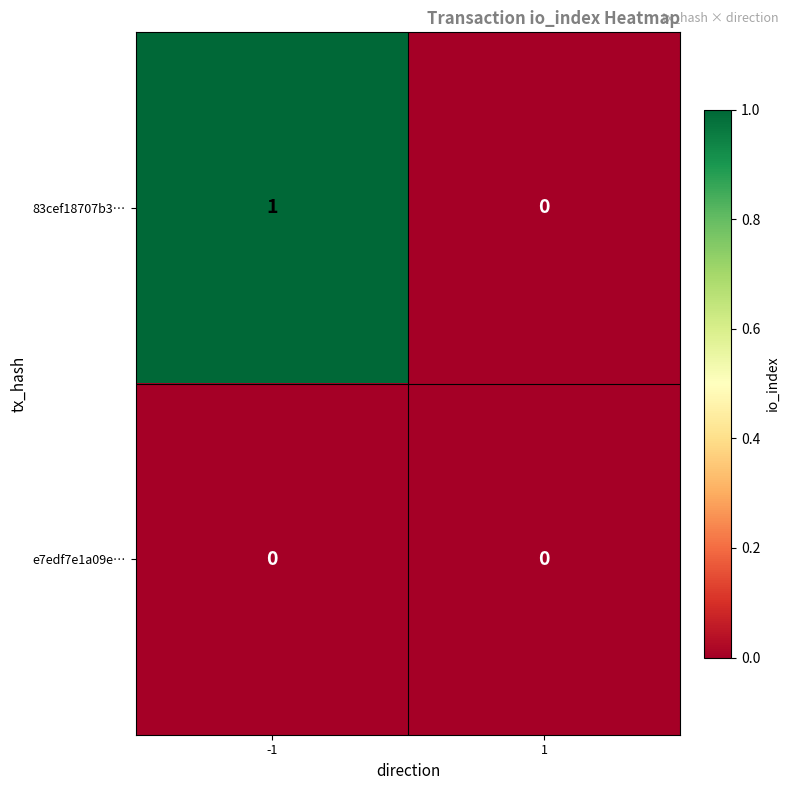

Count the number of data series in this chart.

2